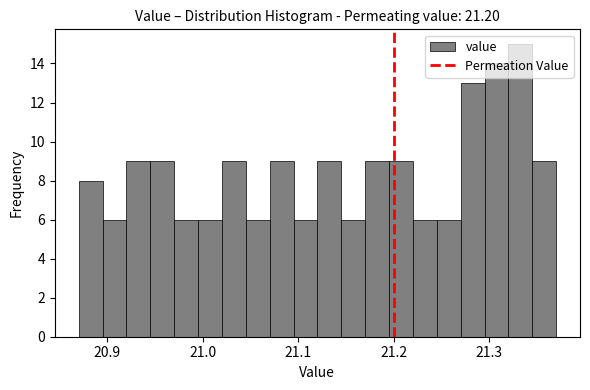

Around what value on the x-axis is the tallest bar? Give the approximate position of its centre, as read against the axis.

21.33